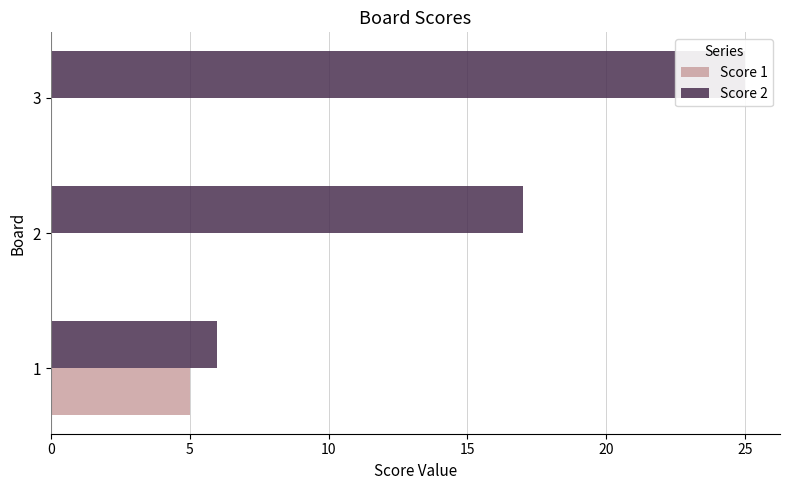

What are all the series names shown in the legend?

Score 1, Score 2